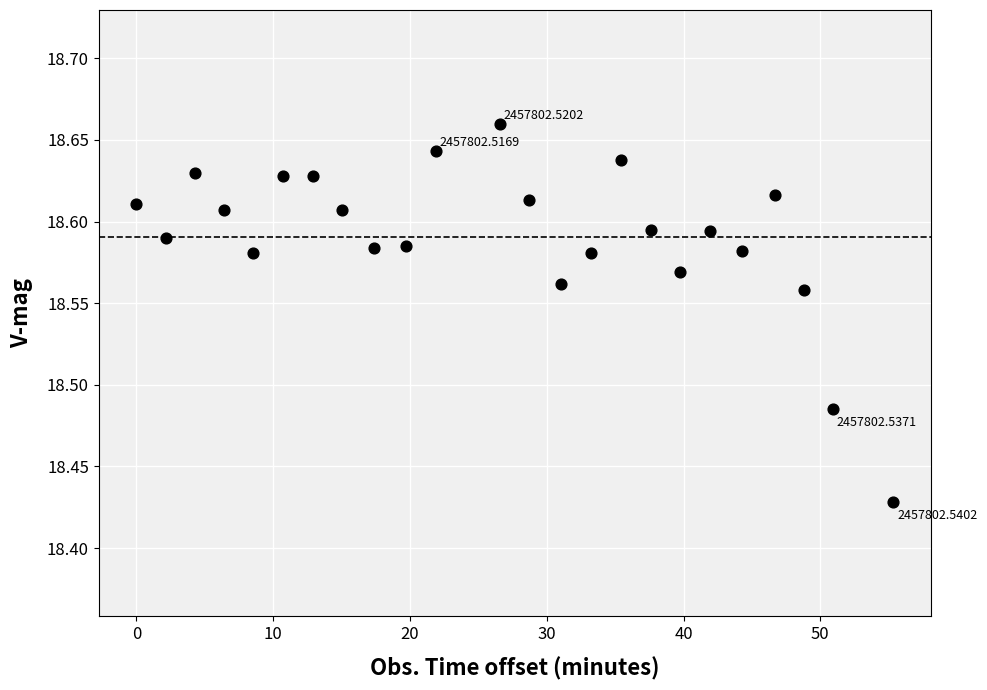

What is the range of X values (max minus min)?

55.3